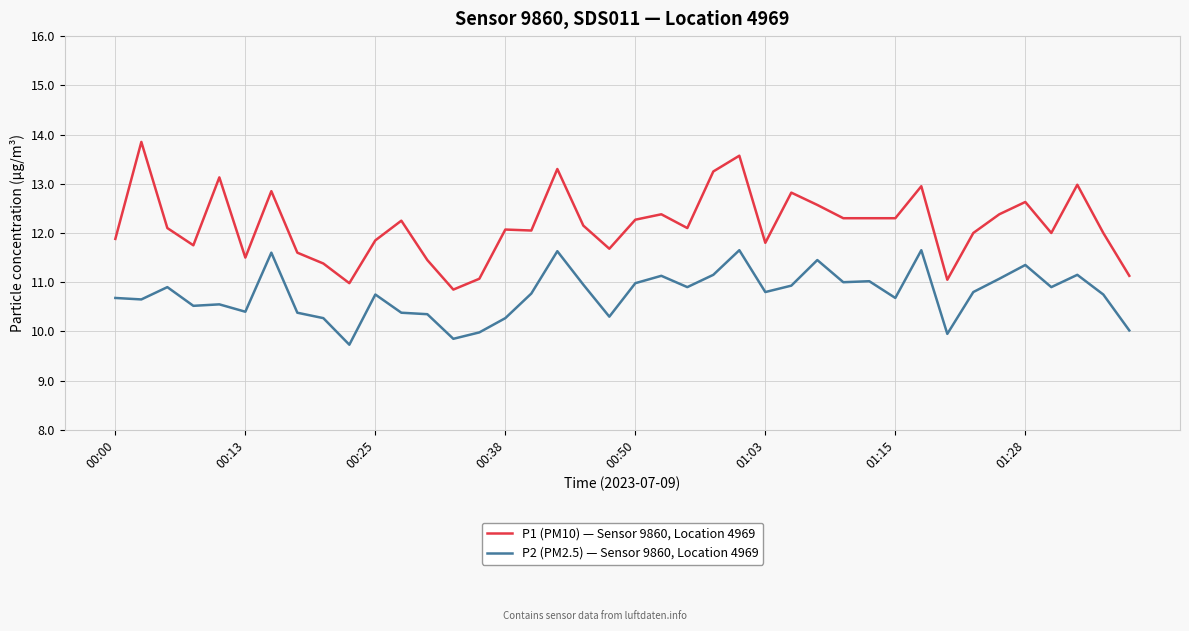

What is the lowest value of the P2 (PM2.5) — Sensor 9860, Location 4969 series?

9.7